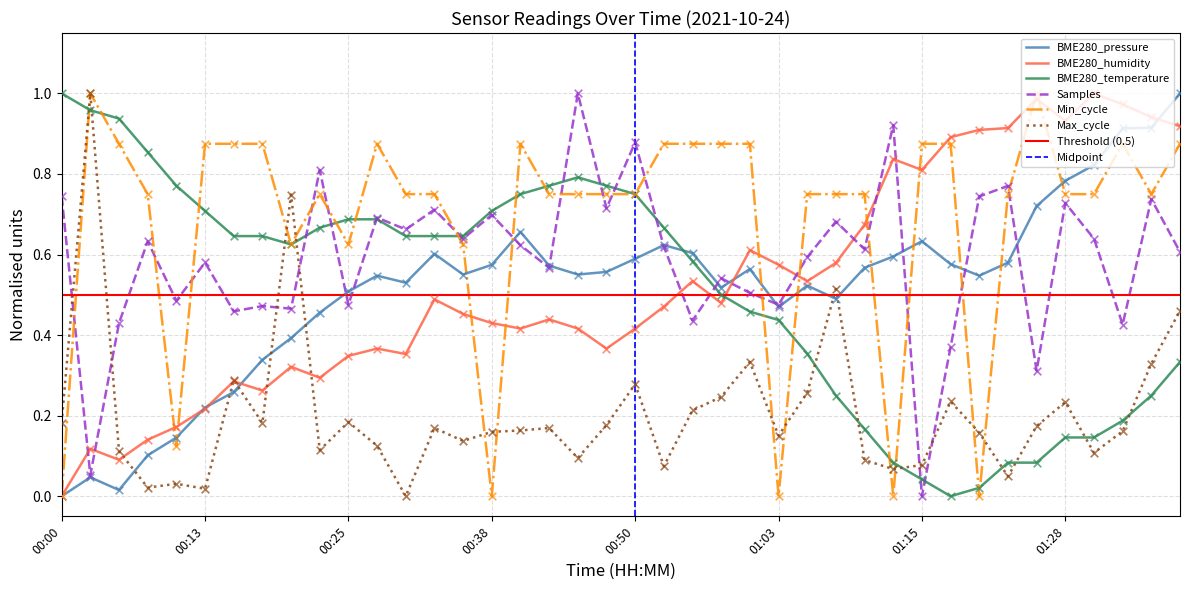

Which series has the largest total across all categories?

Min_cycle